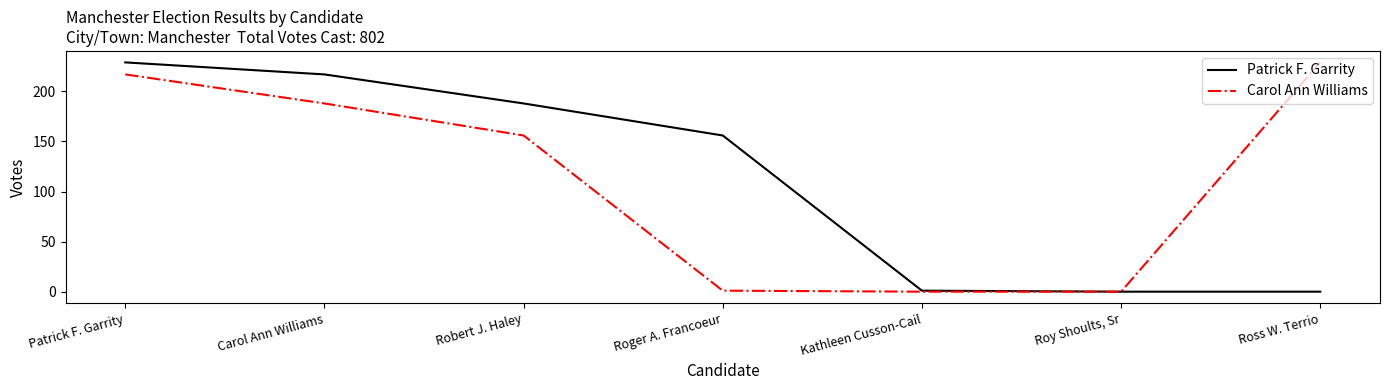

What is the average value of the Patrick F. Garrity series?

113